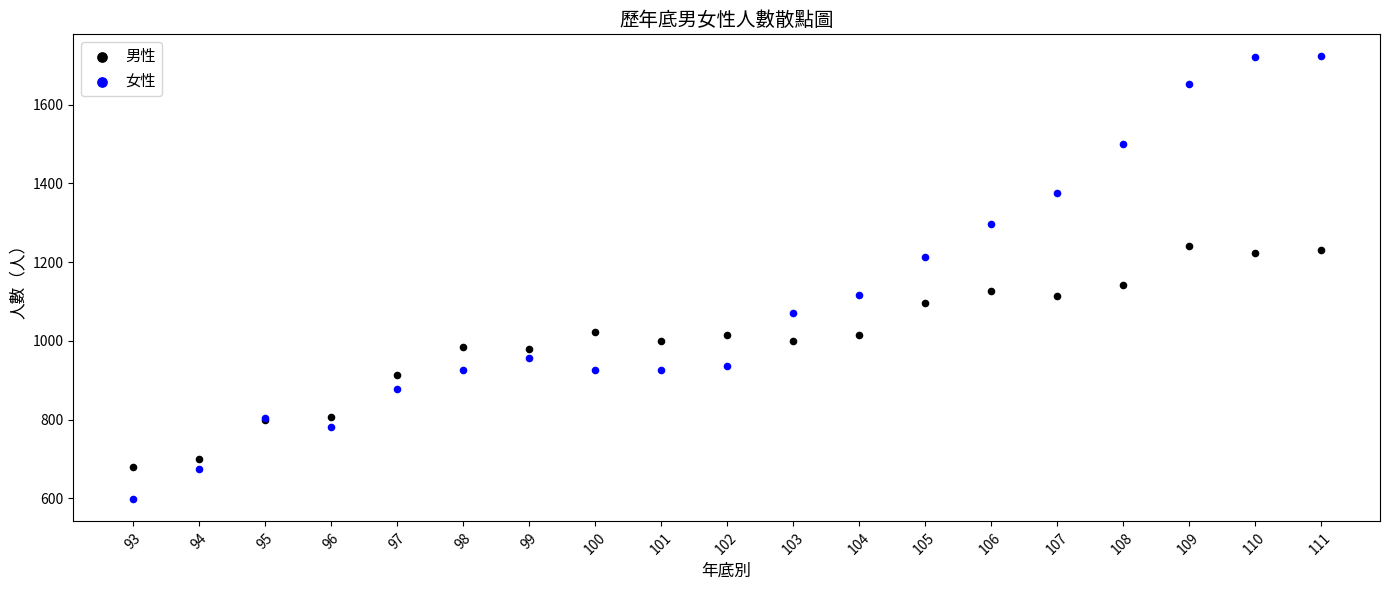

What are all the series names shown in the legend?

男性, 女性